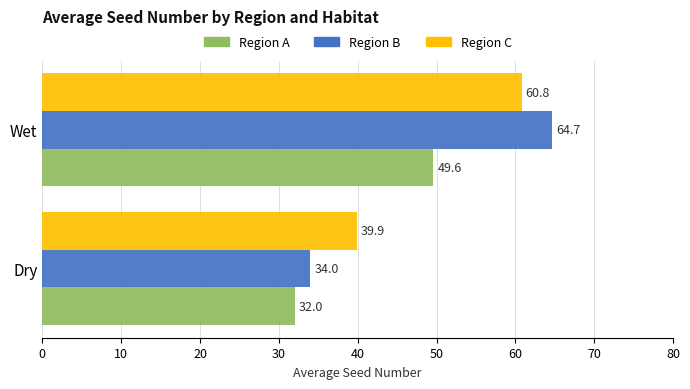

At which label is Region A closest to 40?

Dry